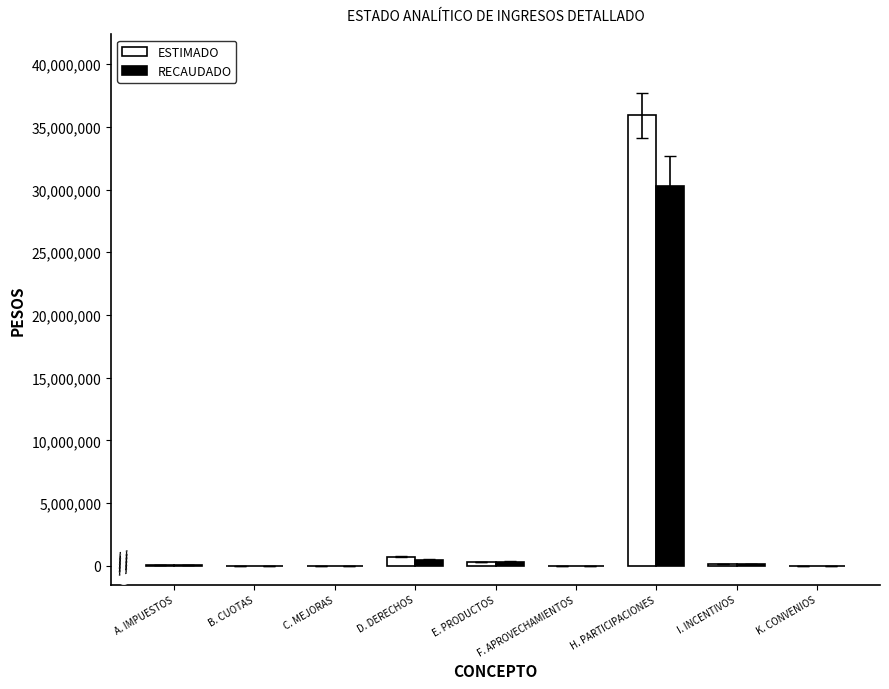

How many data points in RECAUDADO are above 50590?

5